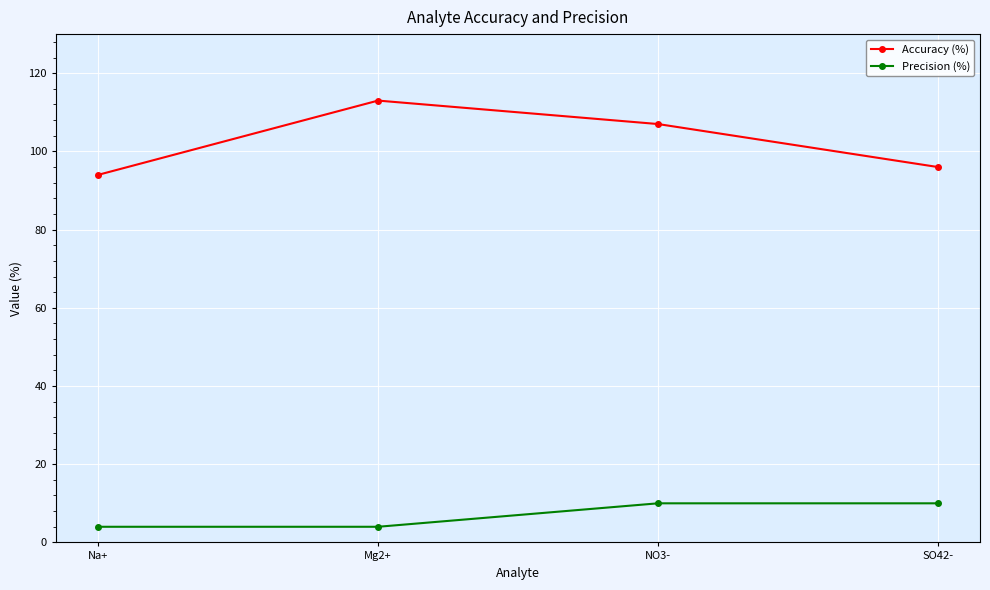

At how many categories does at least one series exceed 92?

4